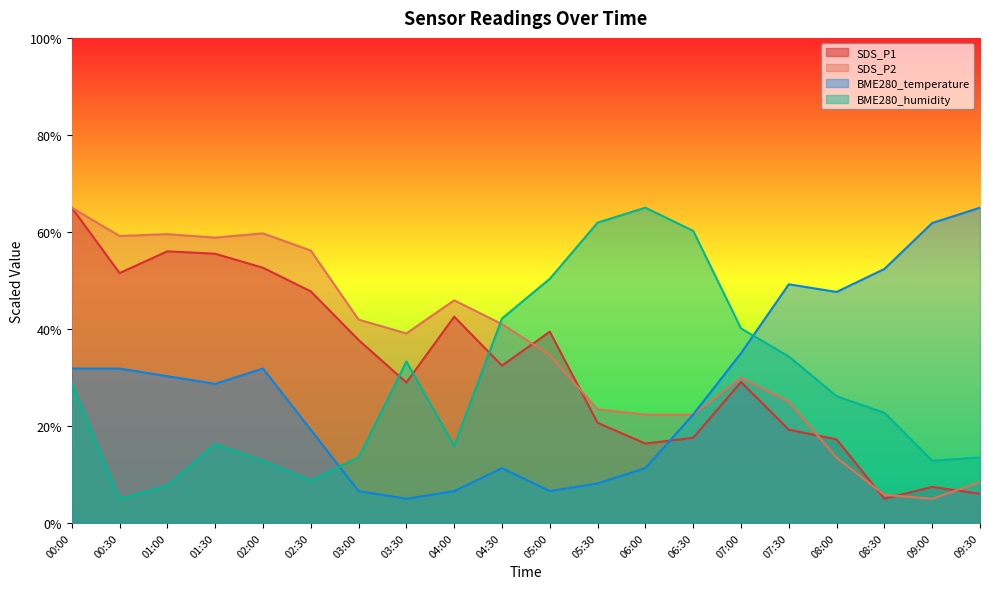

The value of SDS_P1 at 05:00 is 39.4. True or false?

True